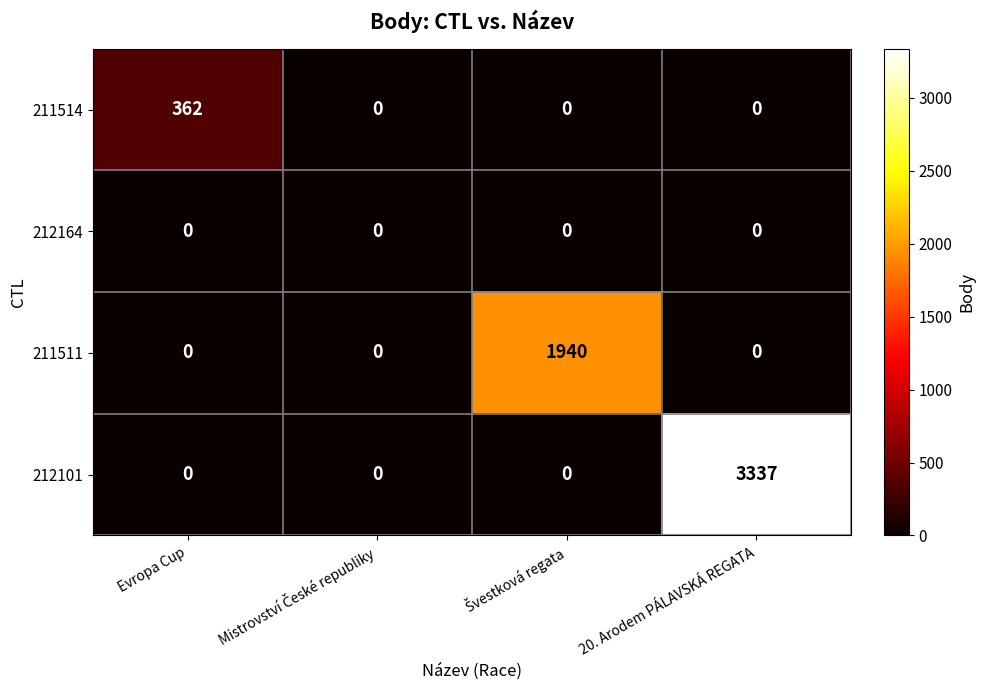

What is the maximum value shown in the chart?

3337